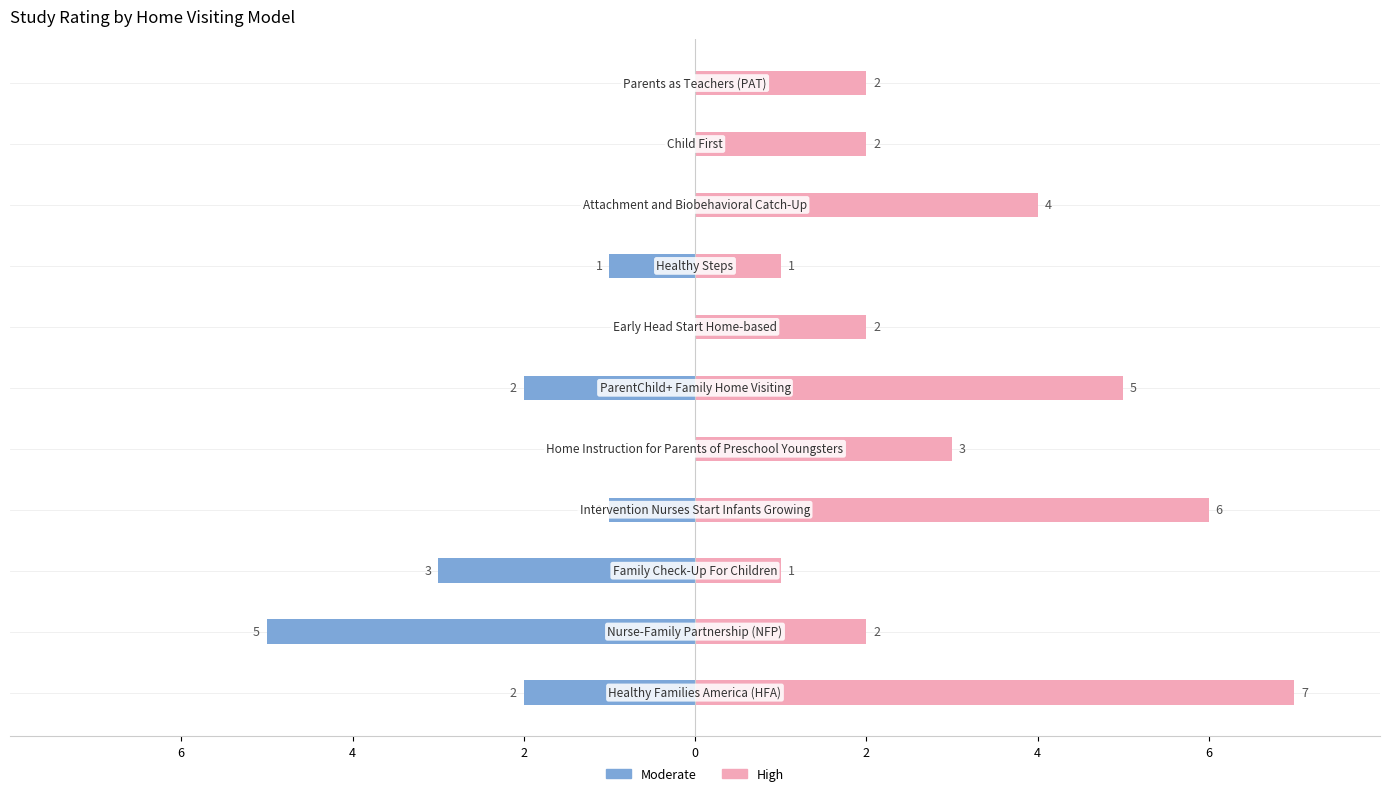

What are all the series names shown in the legend?

High, Moderate